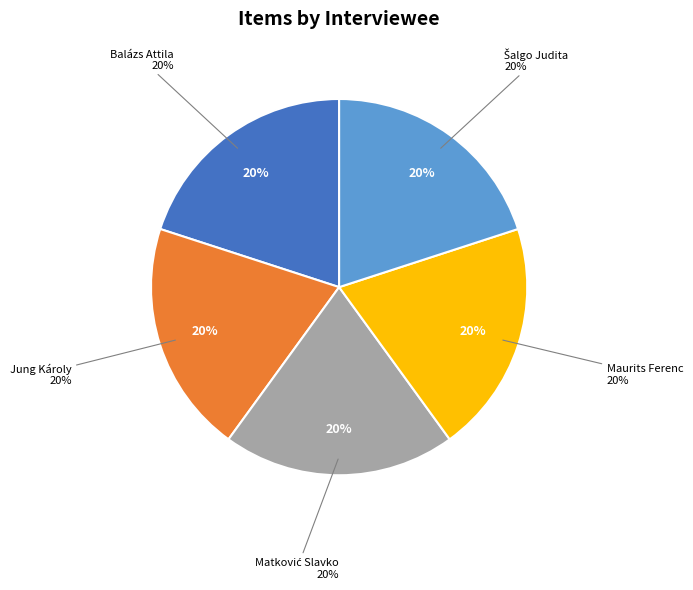

Count the number of slices in the pie.

5